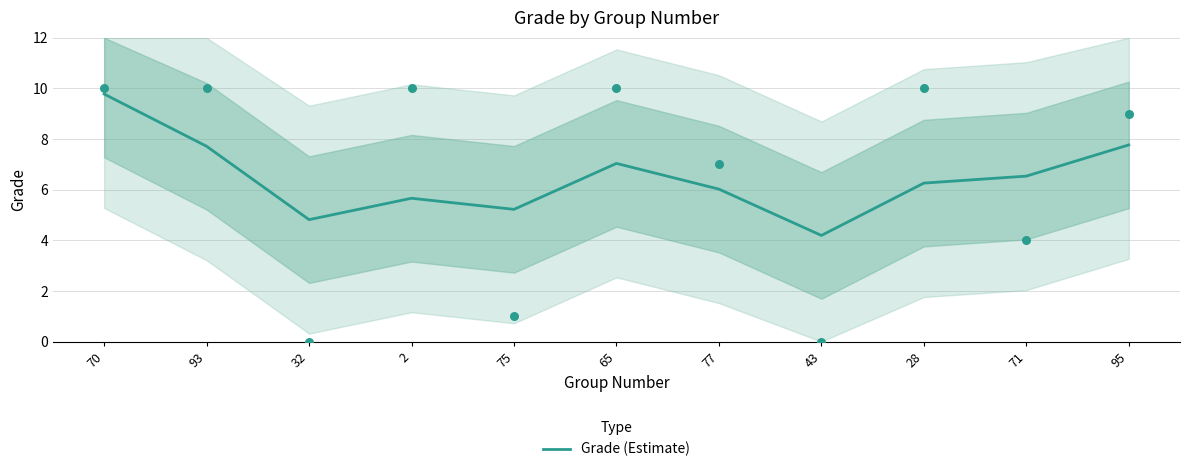

Between 28 and 43, which is larger?

28